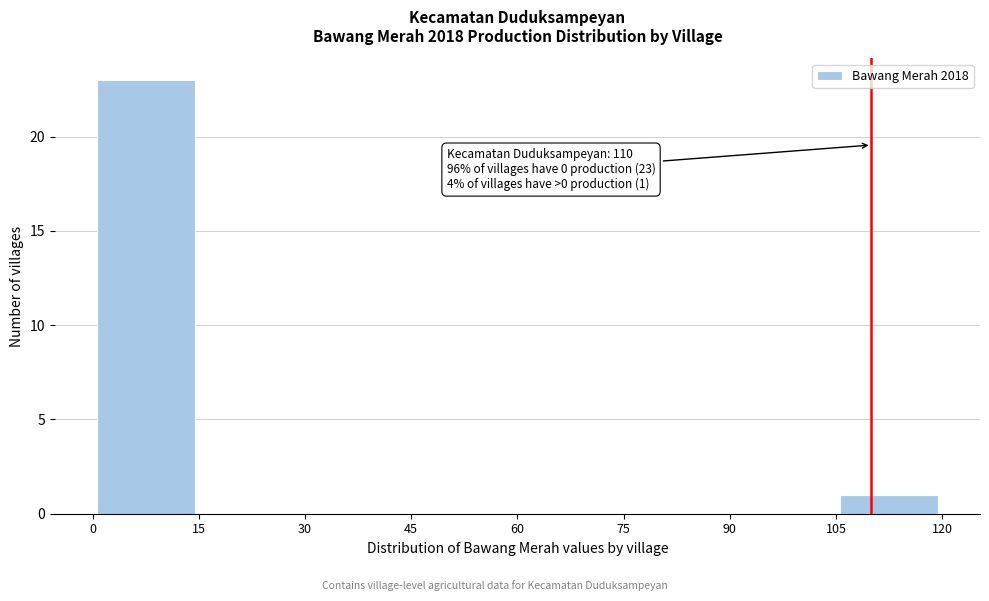

Which range on the x-axis has the tallest bar?

0 to 15